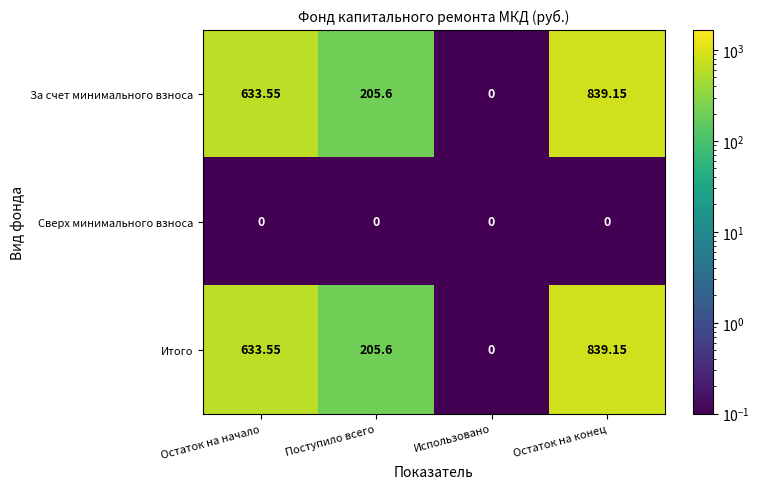

At which category does the chart reach its peak across all series?

Остаток на конец